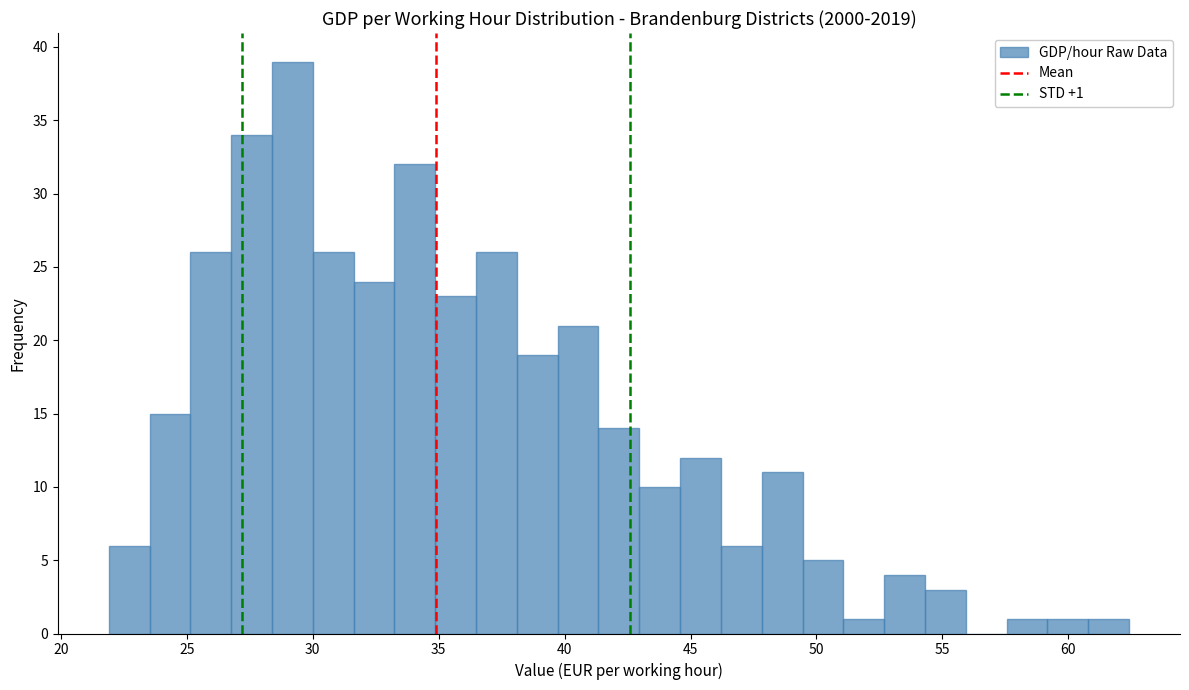

Read against the x-axis, roughly where is the centre of the tallest bar?

29.0